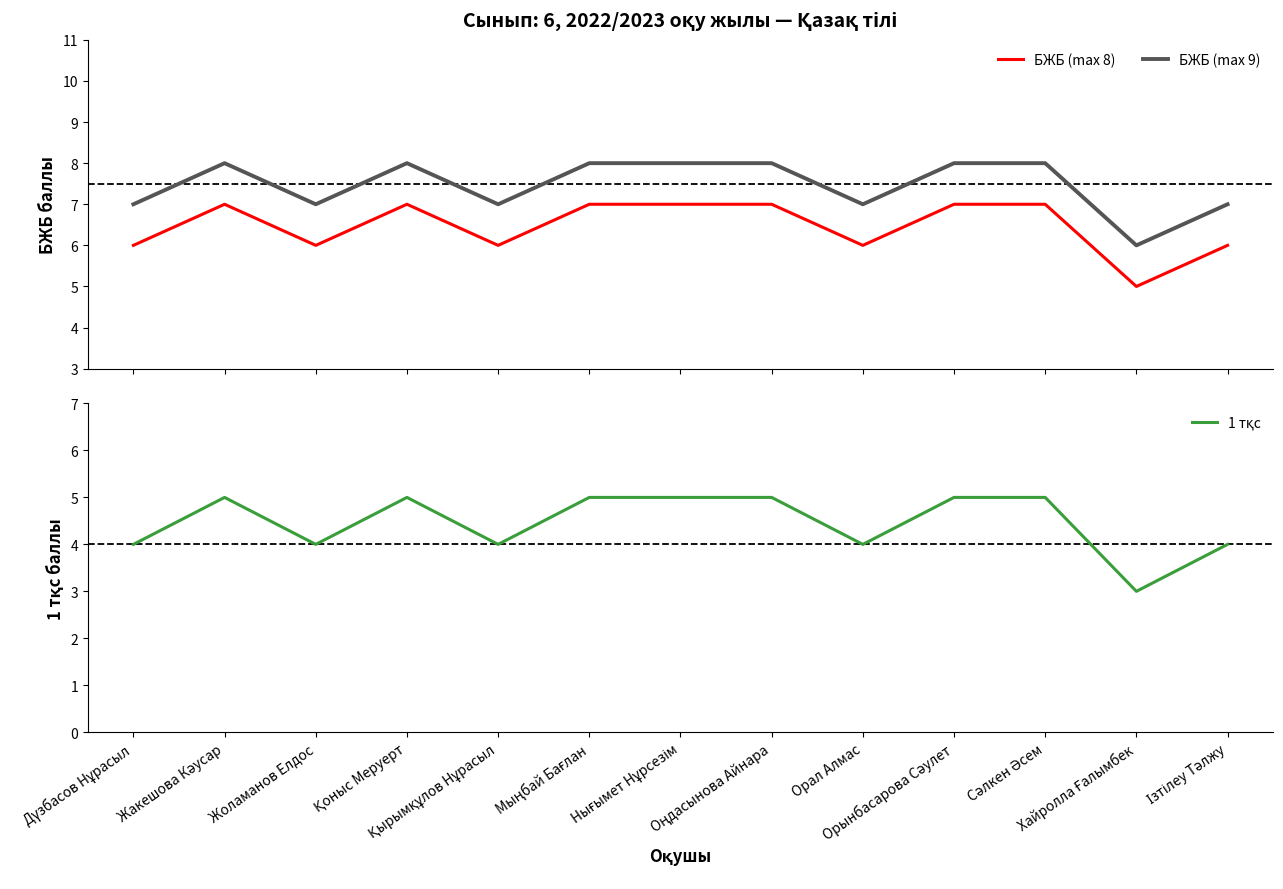

What is the spread (max minus min) of values at Сәлкен Әсем?

3